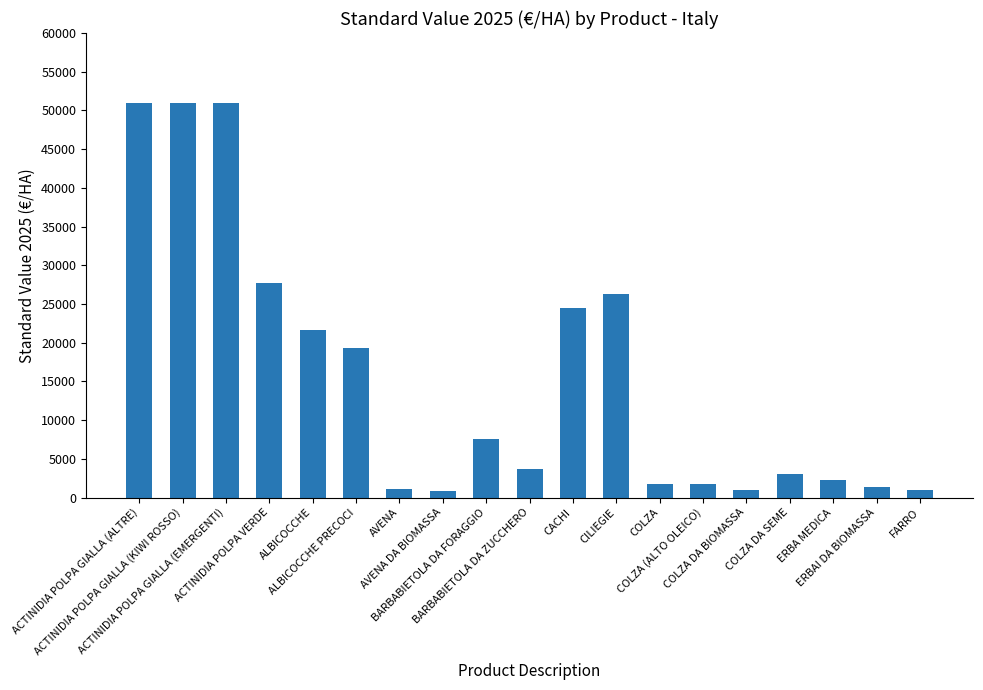

At which label does the data first exceed 3701?

ACTINIDIA POLPA GIALLA (ALTRE)